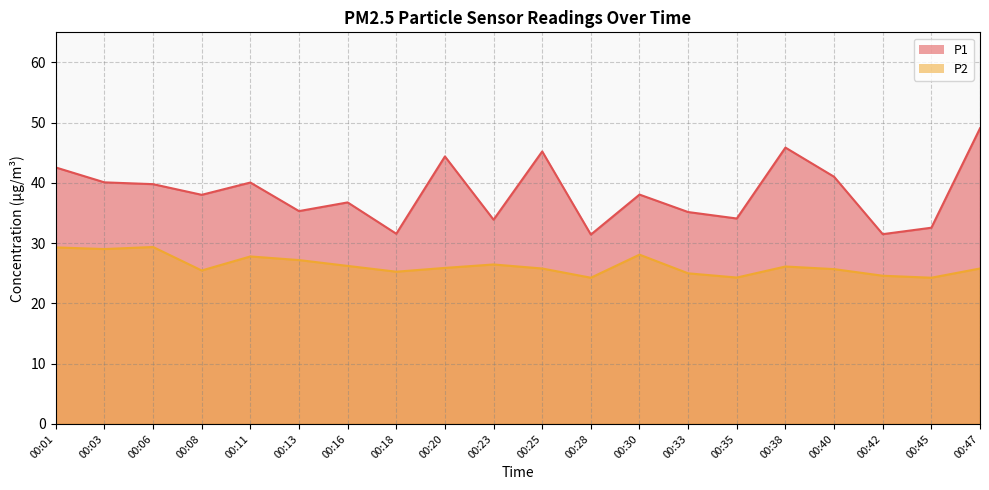

What value does the P1 series have at 00:47?

49.1